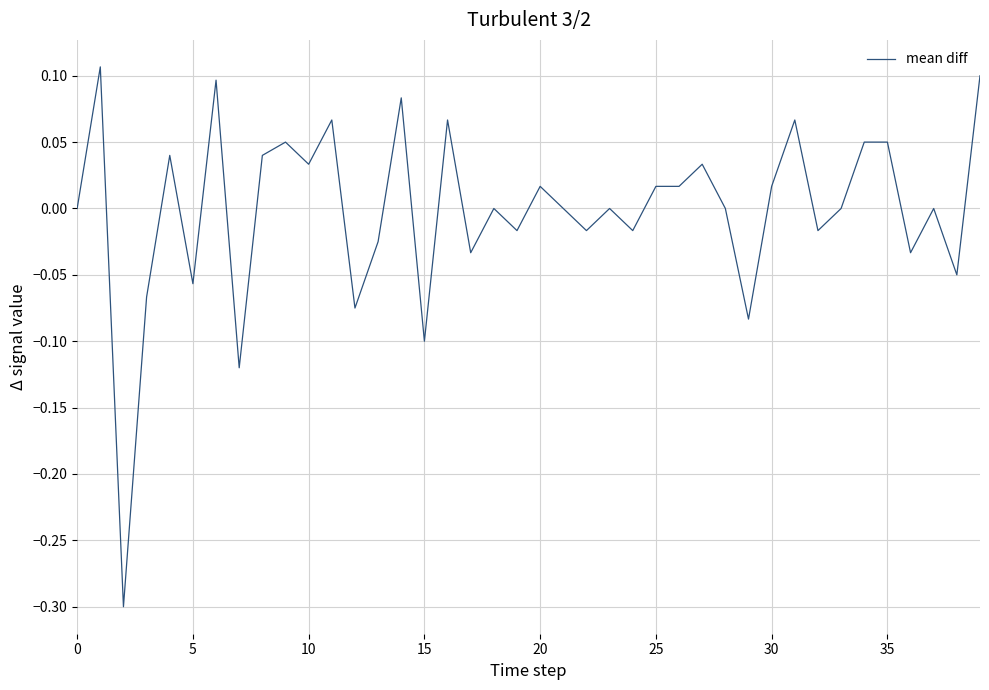

What is the difference between the second highest and second lowest values?

0.2